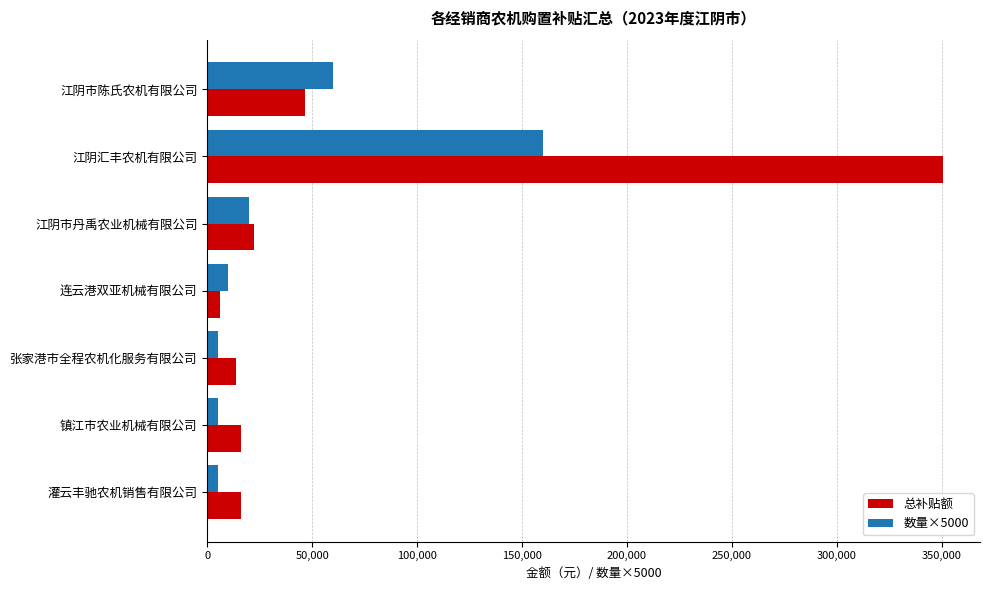

What is the highest value of the 总补贴额 series?

350800